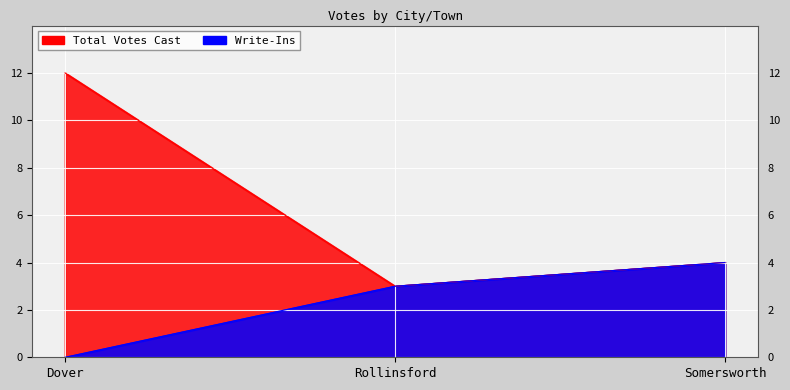

What is the average value of the Write-Ins series?

2